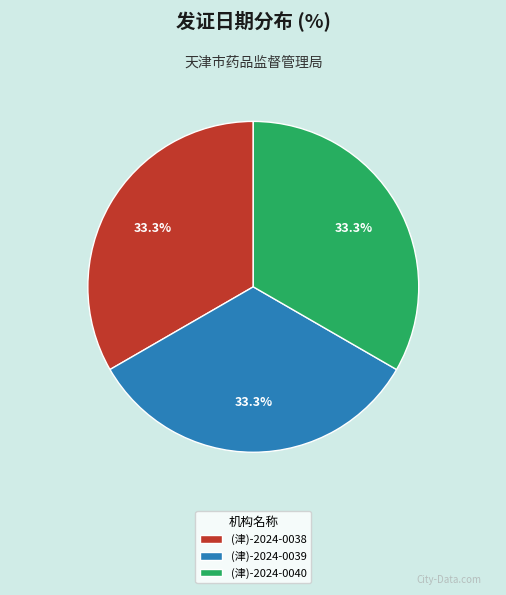

What is the ratio of the value at (津)-2024-0038 to the value at (津)-2024-0040?

1.0